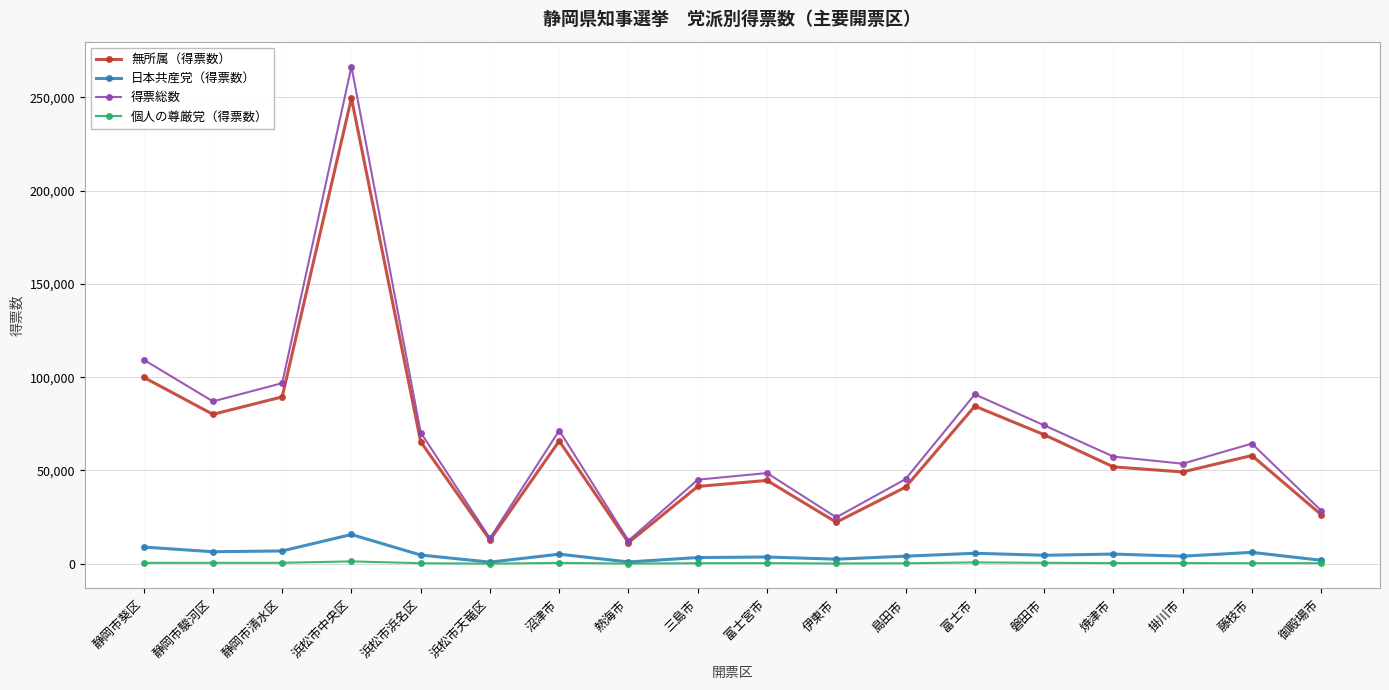

Is it true that 無所属（得票数） equals 54904 at 島田市?

False